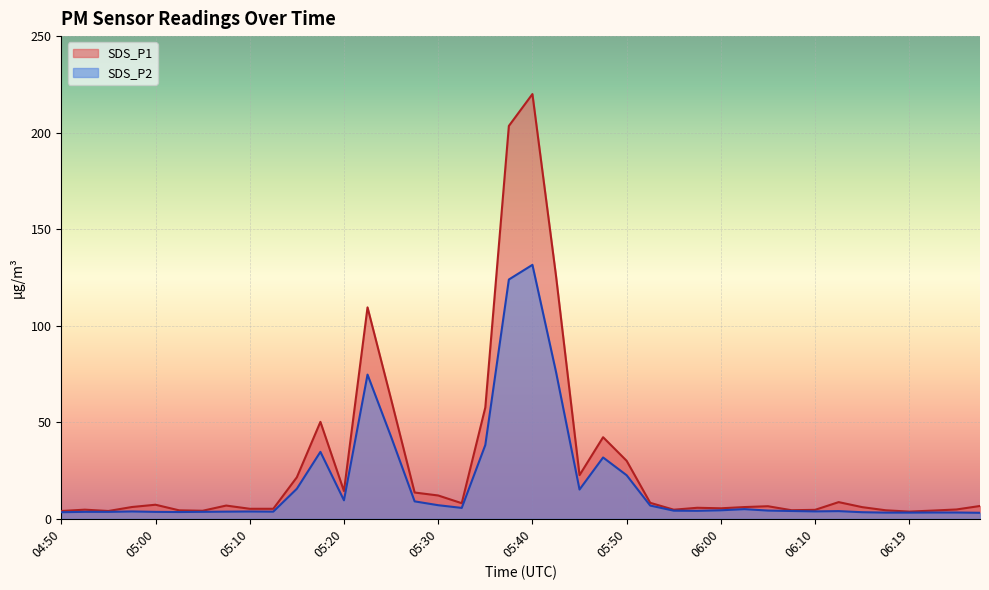

Which series has the largest range (max minus min)?

SDS_P1